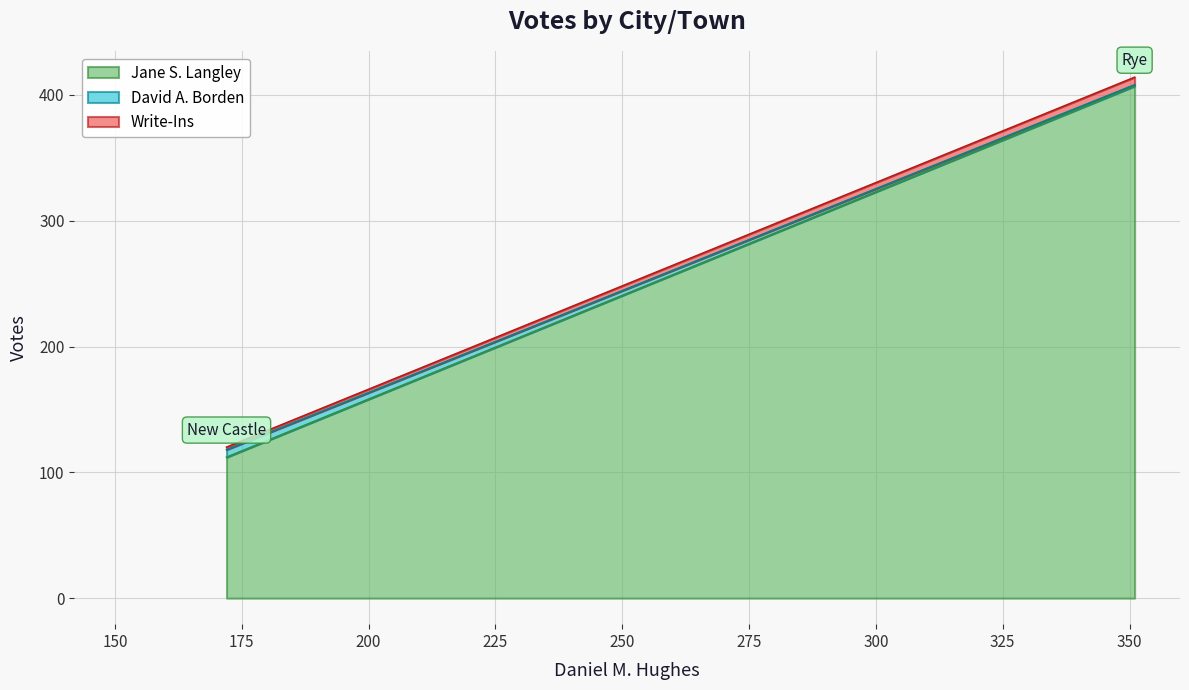

Reading left to right, what are all the values shown in this chart?

Jane S. Langley: 112	407
David A. Borden: 6	1
Write-Ins: 2	6